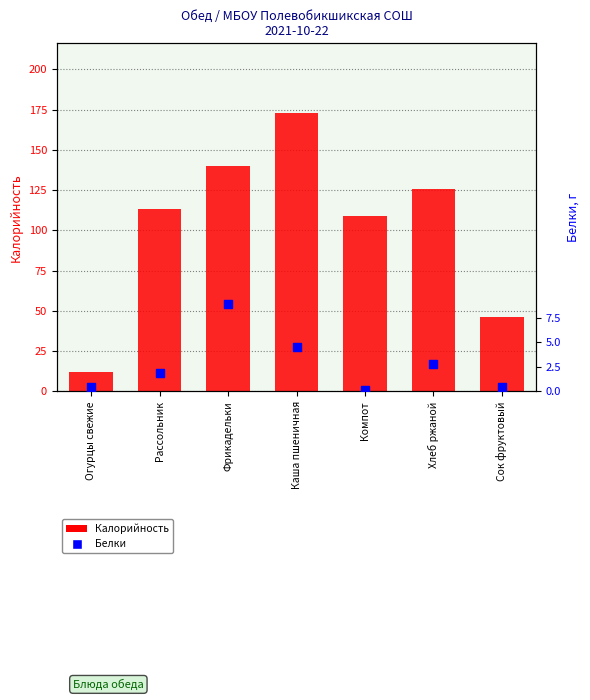

What is the total value across all series at Фрикадельки?

148.8